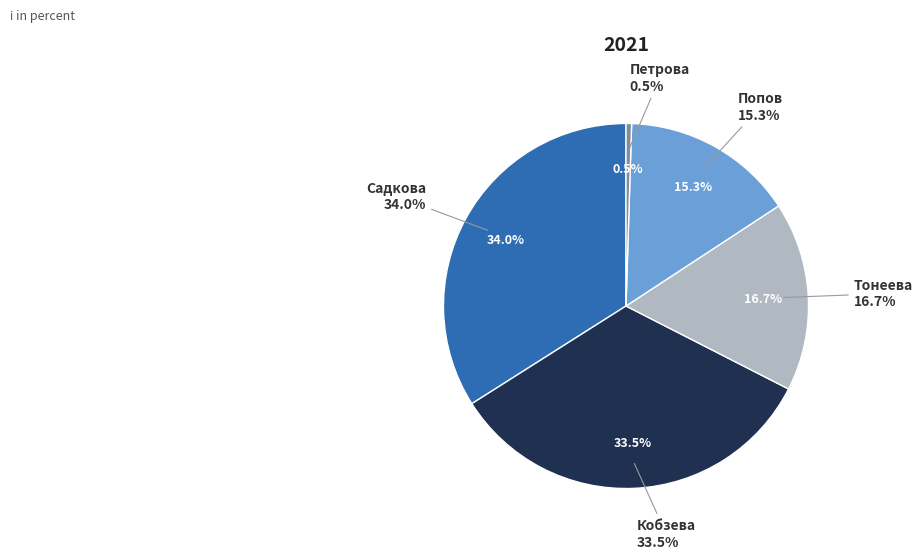

What percentage do Попов and Тонеева together represent?

32.0%